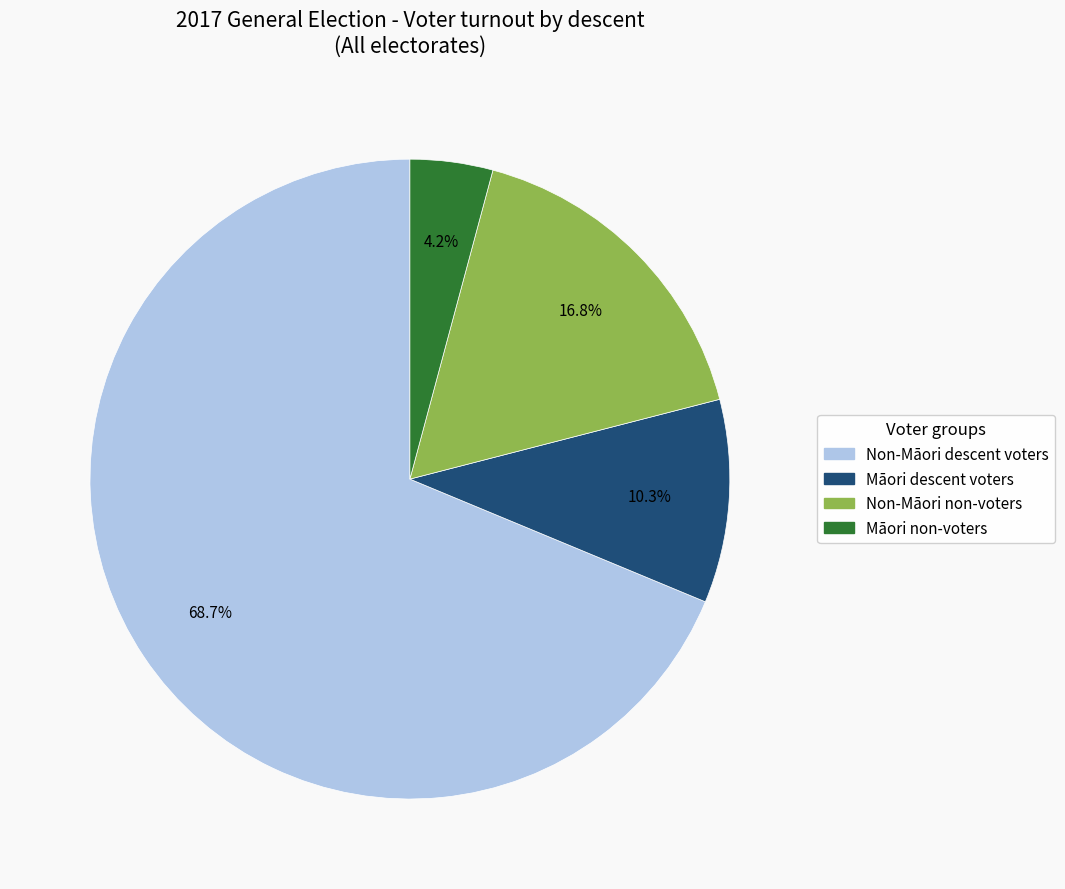

Is there a majority slice in this chart?

Yes